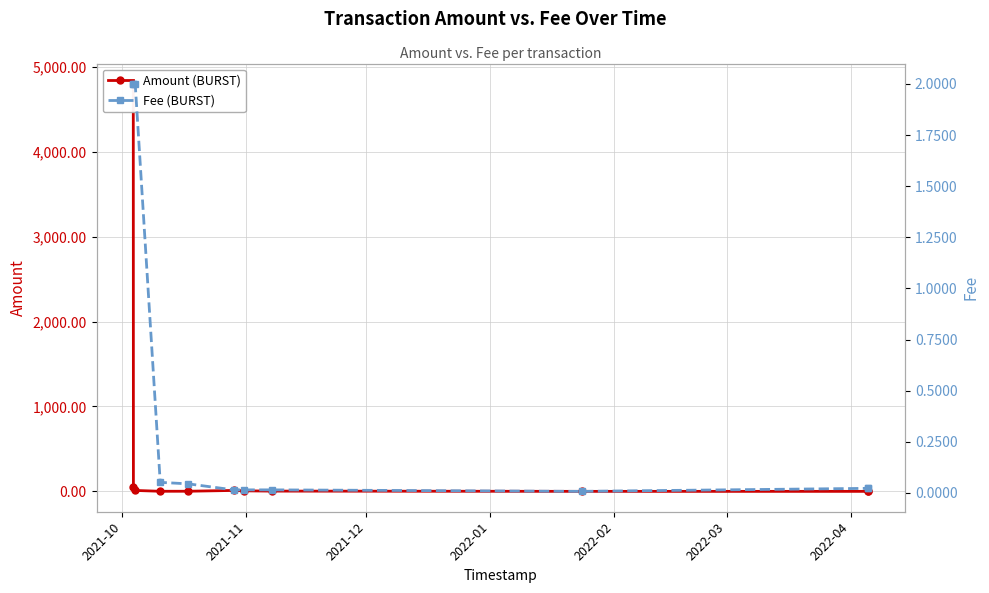

Which series has the largest total across all categories?

Amount (BURST)